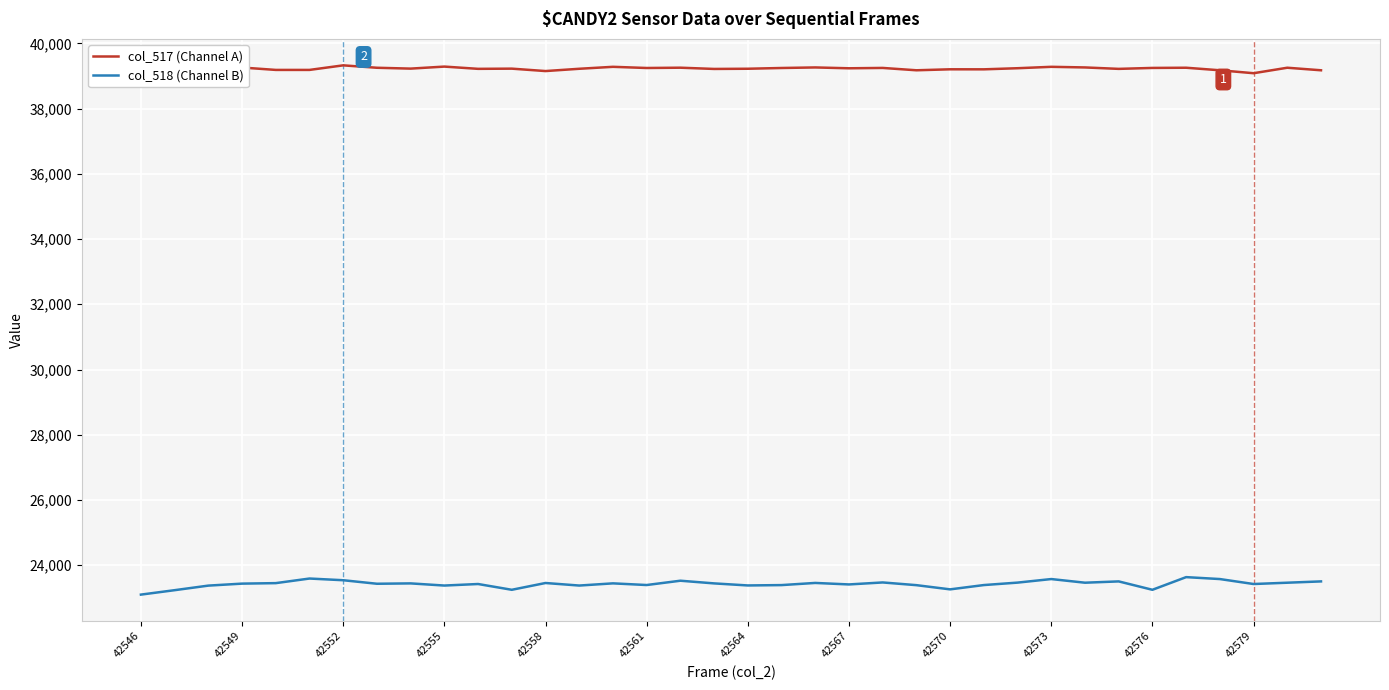

List the series in order of their overall mean, lowest first.

col_518 (Channel B), col_517 (Channel A)